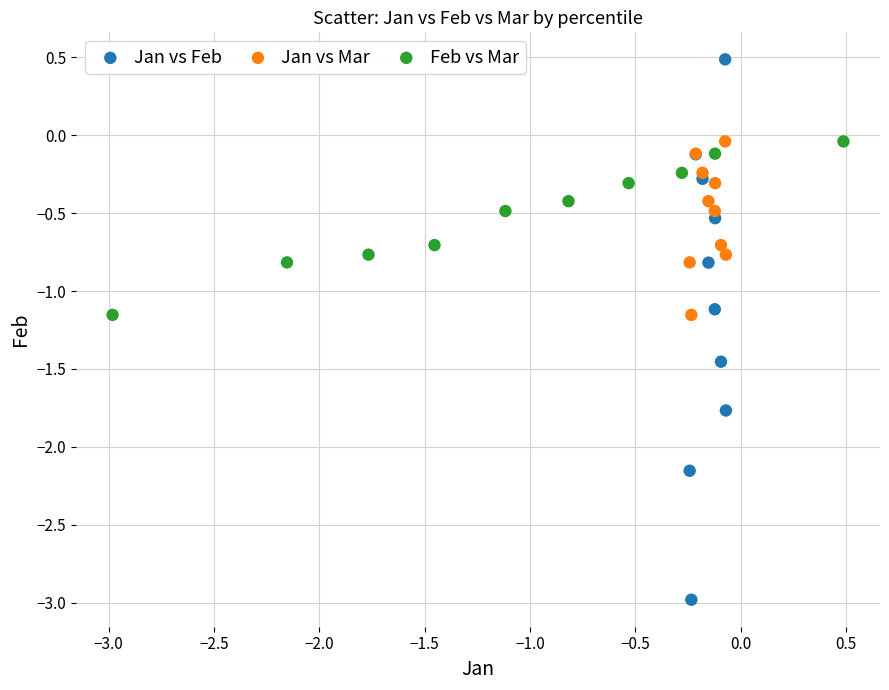

Which series reaches the minimum Y coordinate?

Jan vs Feb